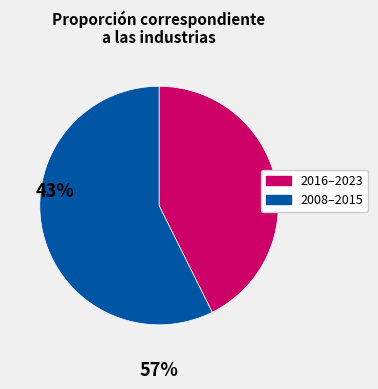

Does any single category account for the majority?

Yes